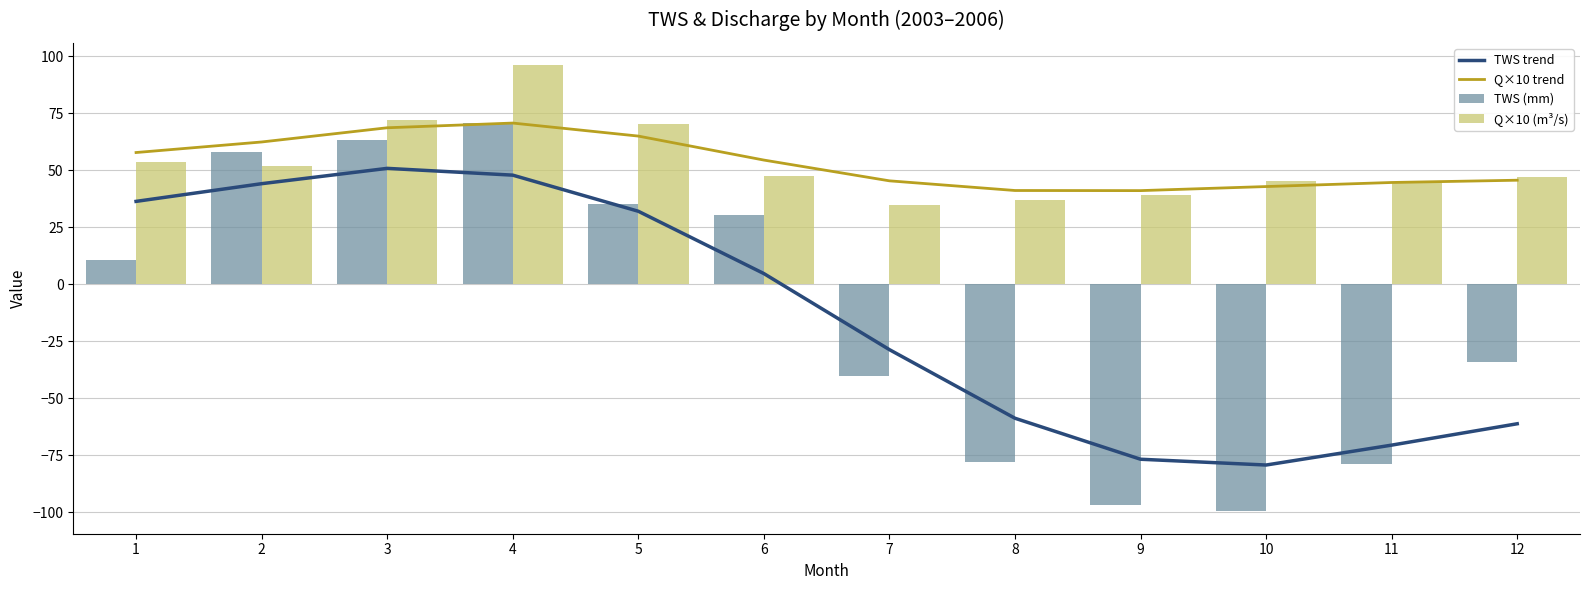

Which series has the largest total across all categories?

Q×10 trend